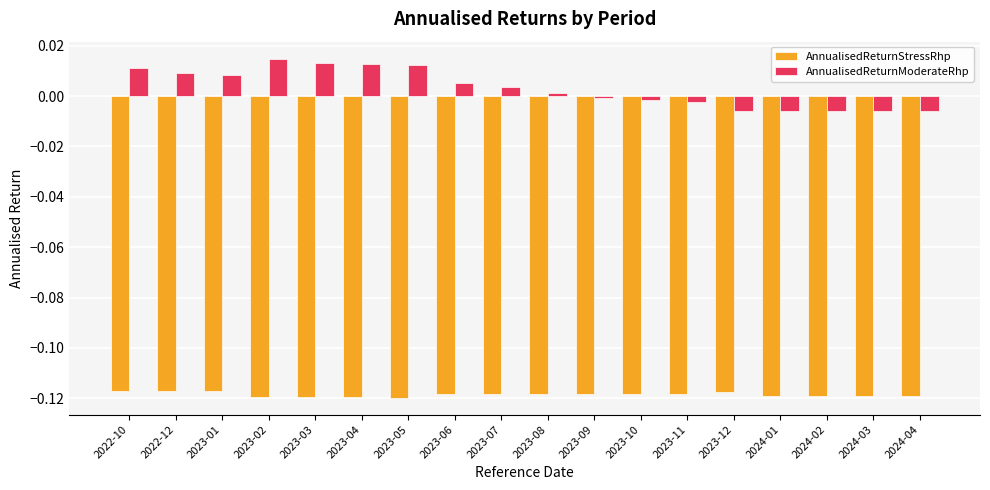

What are all the series names shown in the legend?

AnnualisedReturnStressRhp, AnnualisedReturnModerateRhp